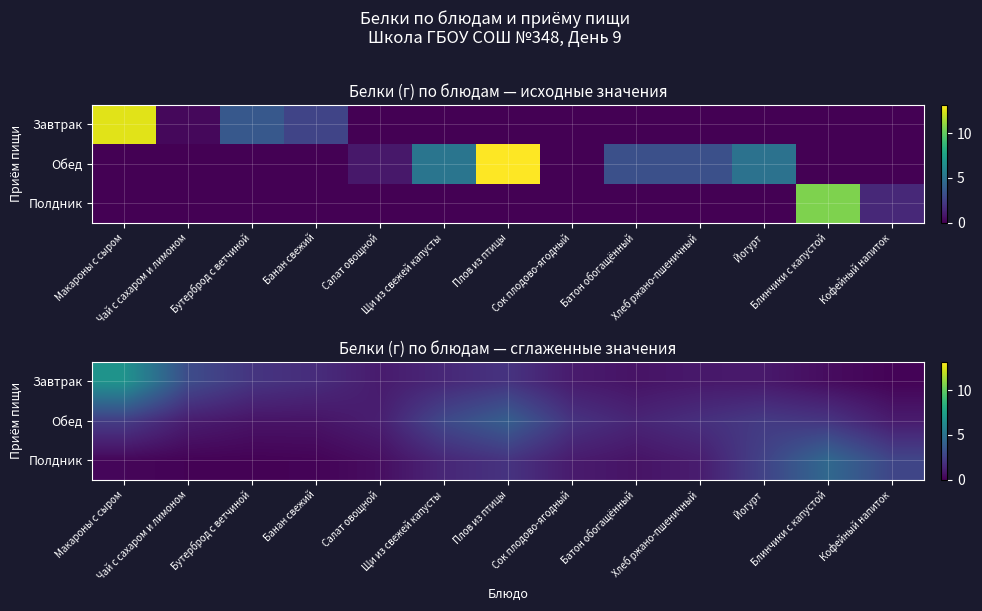

What is the average value of the Завтрак series?

1.7